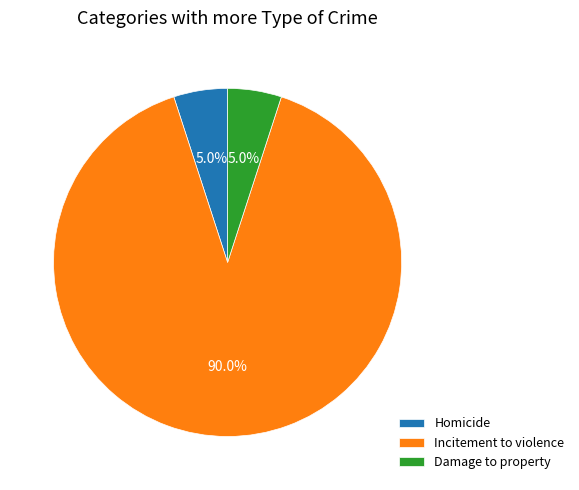

What percentage is NOT represented by Damage to property?

95.0%